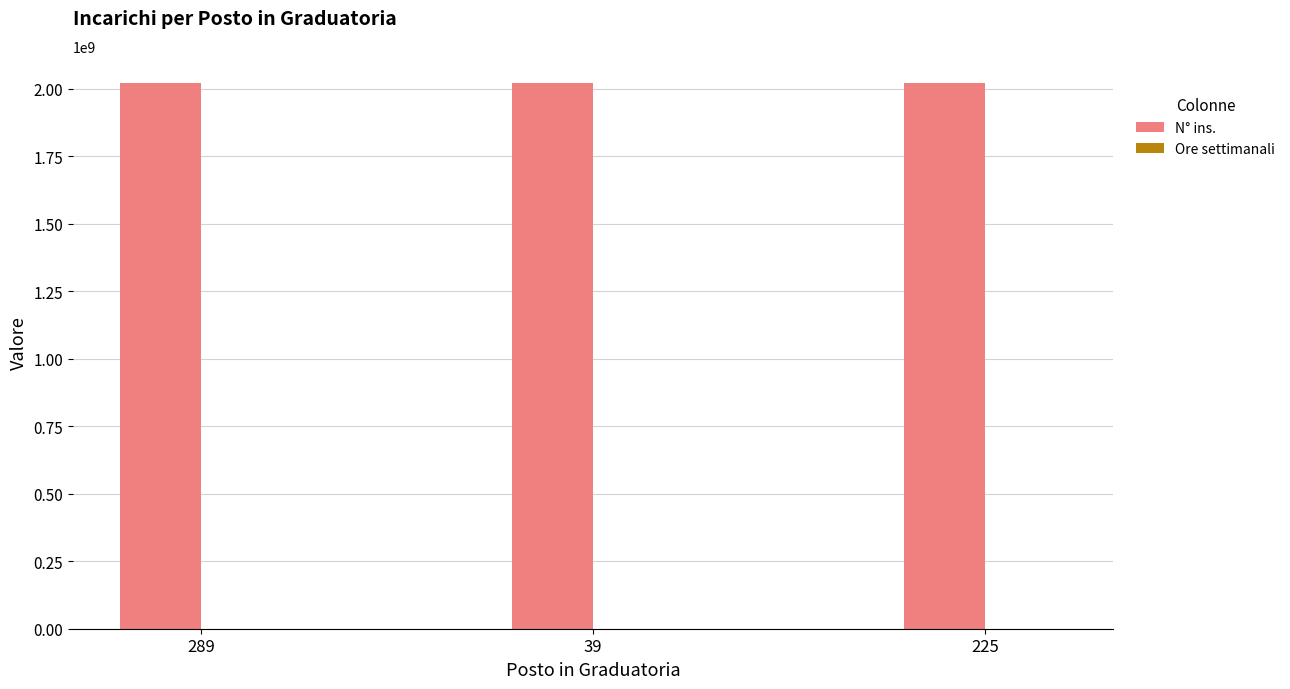

Which series has the largest total across all categories?

N° ins.